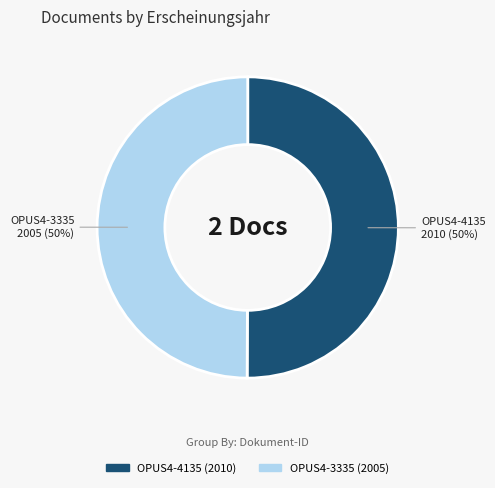

Is the sum of OPUS4-3335 and OPUS4-4135 greater than half?

Yes